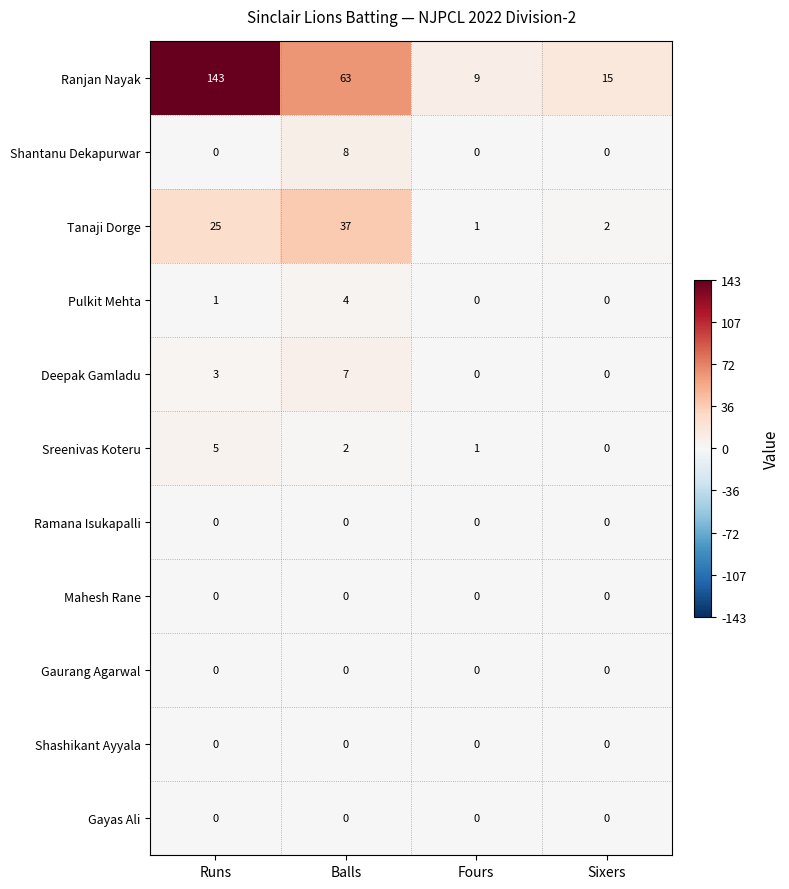

Which series has the largest total across all categories?

Ranjan Nayak